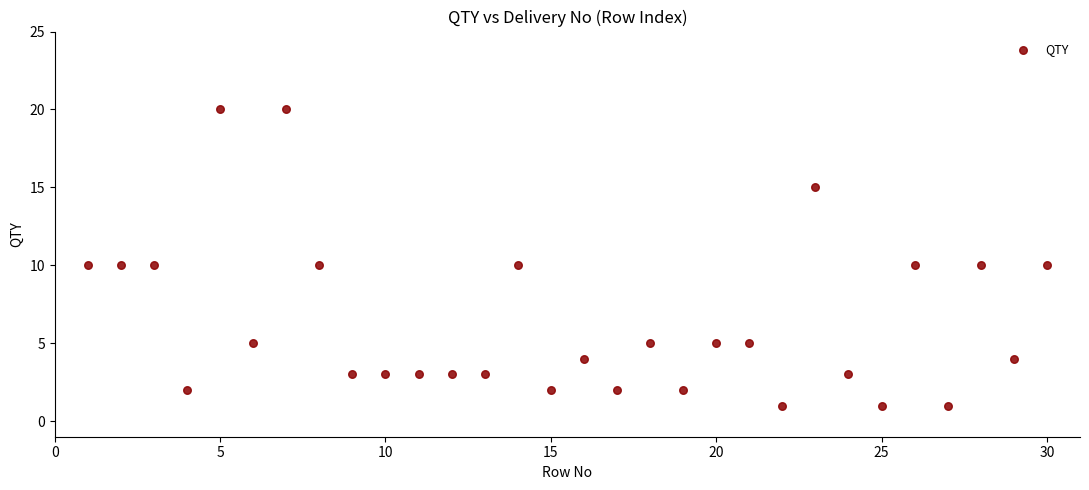

What is the range of X values (max minus min)?

29